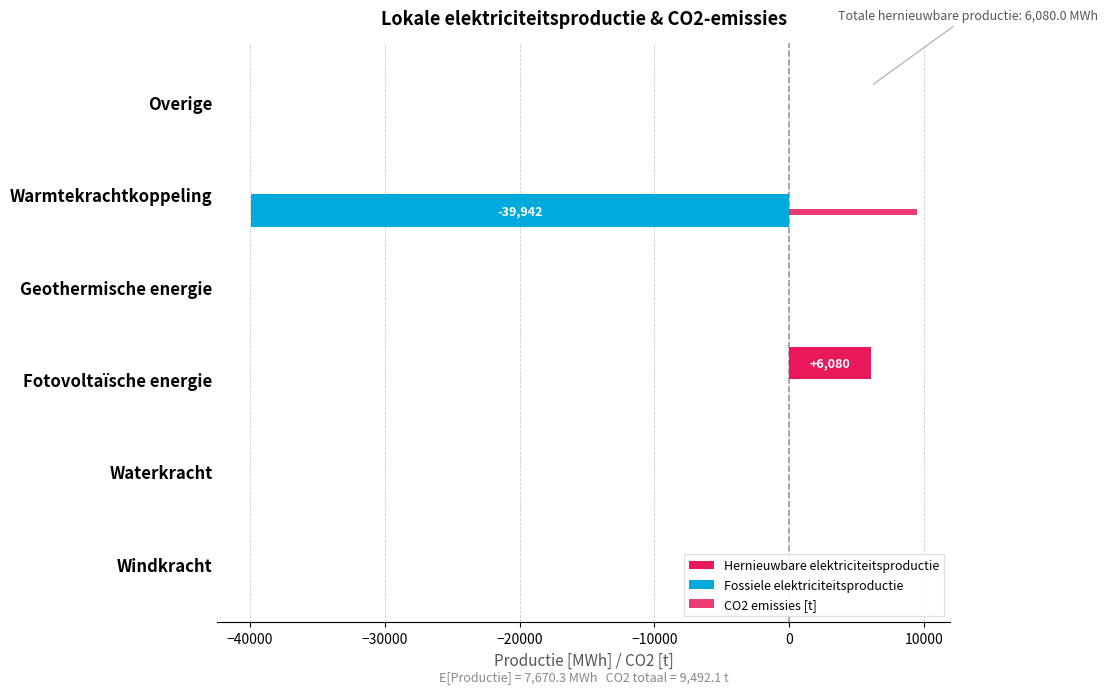

Are the bars grouped side by side (vs. stacked)?

Yes